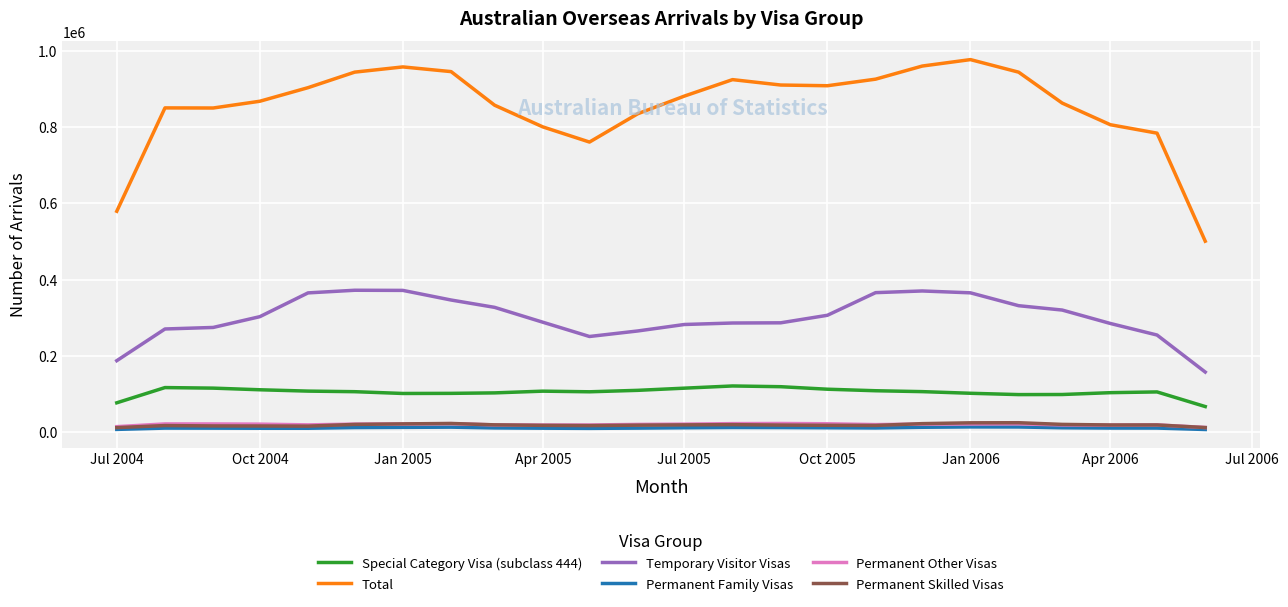

At how many categories does at least one series exceed 608346?

22